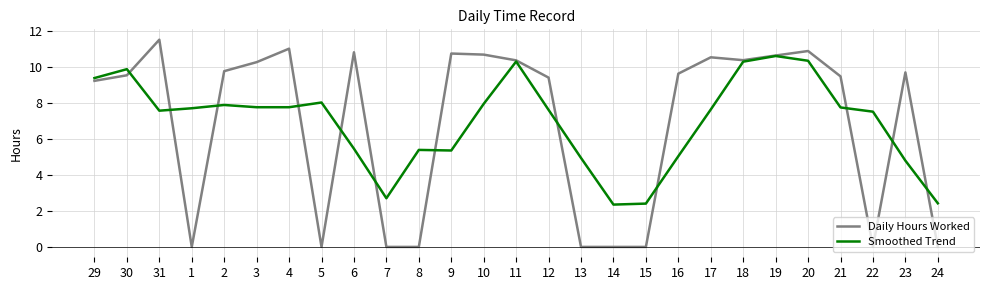

What position from the left is 7?

10